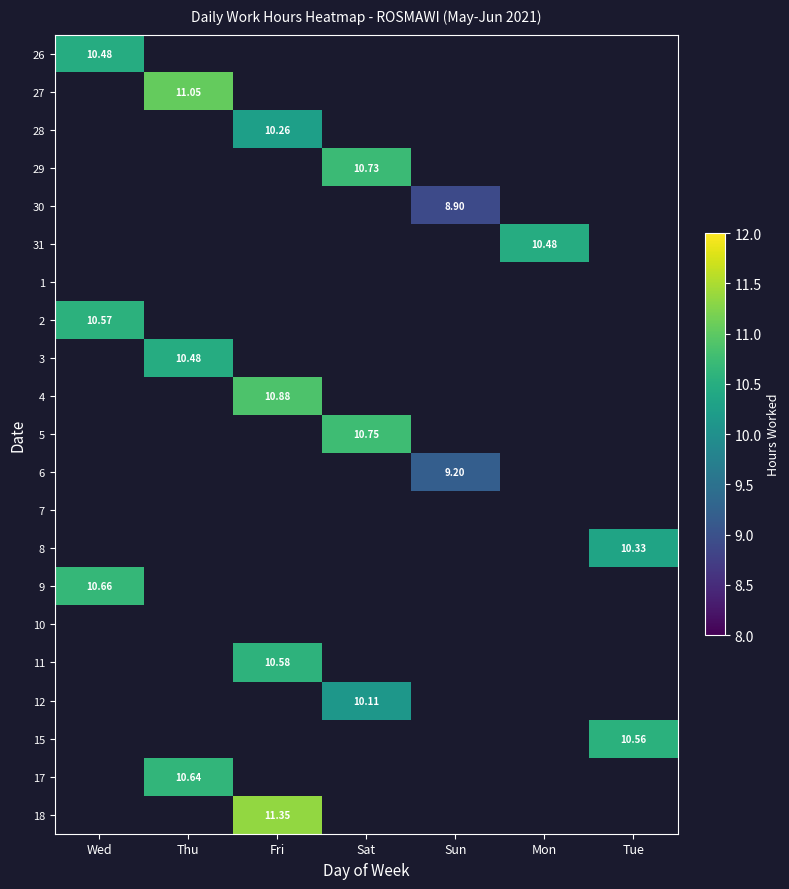

What is the greatest value displayed?

11.3